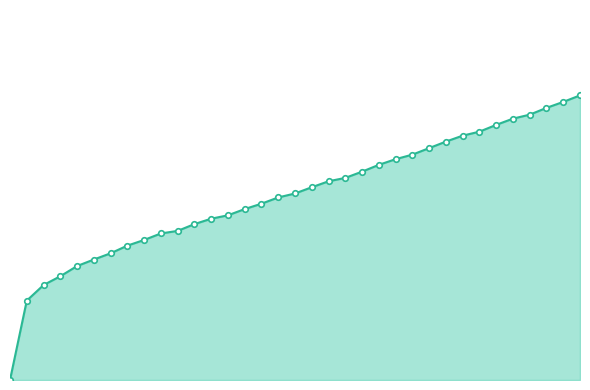

Reading left to right, extract all data points from this chart.

0.0	0.3	0.3	0.4	0.4	0.4	0.4	0.5	0.5	0.5	0.5	0.6	0.6	0.6	0.6	0.6	0.6	0.7	0.7	0.7	0.7	0.7	0.8	0.8	0.8	0.8	0.8	0.9	0.9	0.9	0.9	0.9	1.0	1.0	1.0